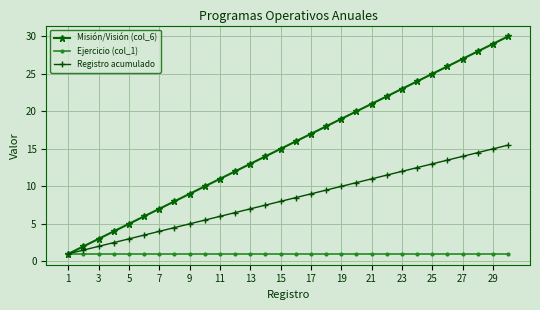

Rank the series by their average value, from highest to lowest.

Misión/Visión (col_6), Registro acumulado, Ejercicio (col_1)